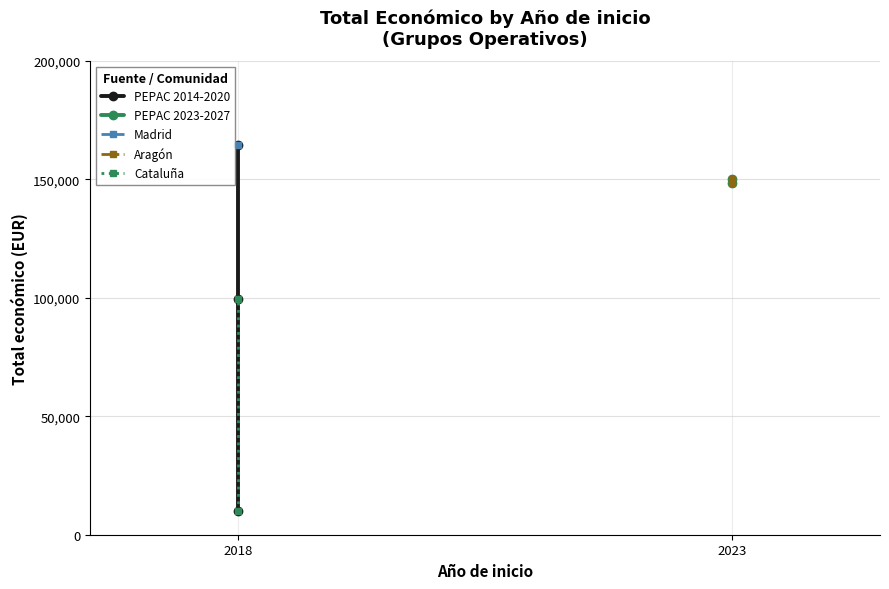

Reading left to right, transcribe all the data shown in this chart.

2018=164600	2023=148534	2023=150000	2018=10000	=99561